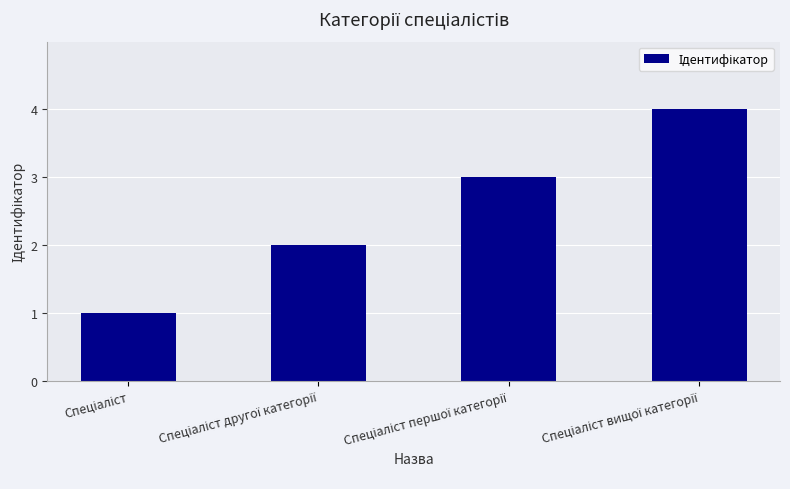

What is the maximum value shown in the chart?

4